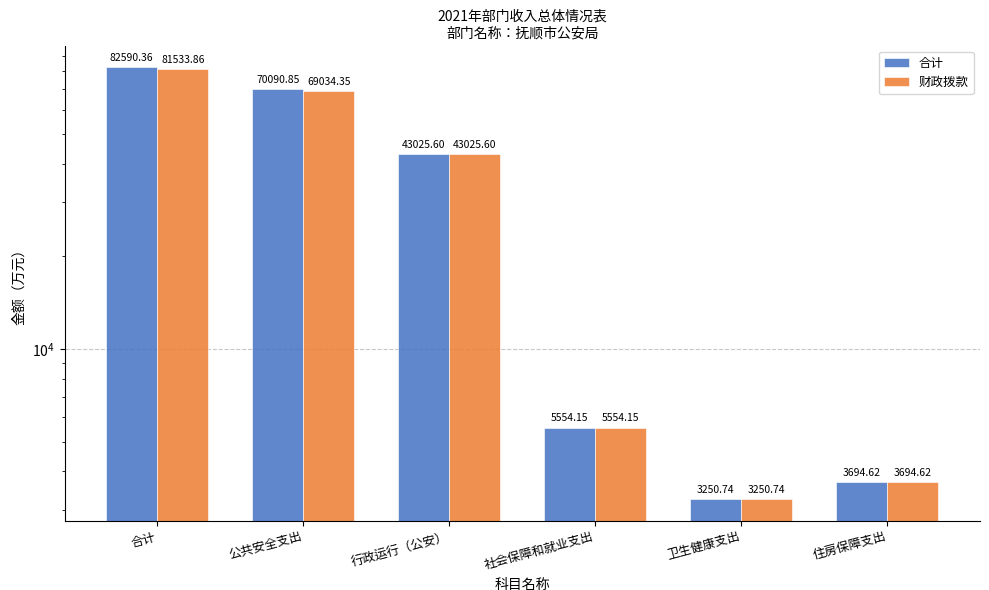

Between 公共安全支出 and 合计, which is larger?

合计